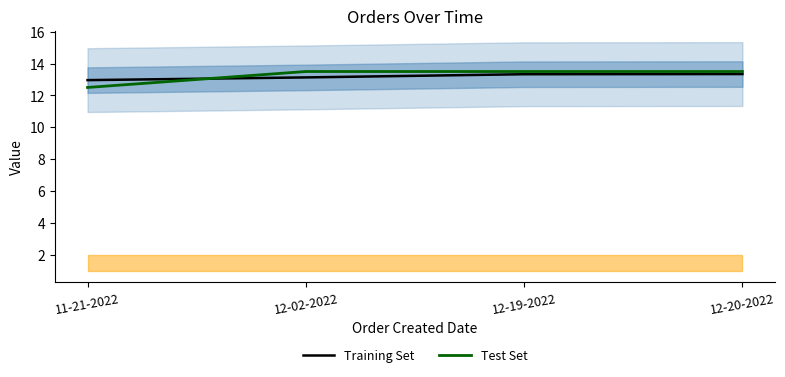

What is the sum of the Test Set values at 12-02-2022 and 12-20-2022?

27.0